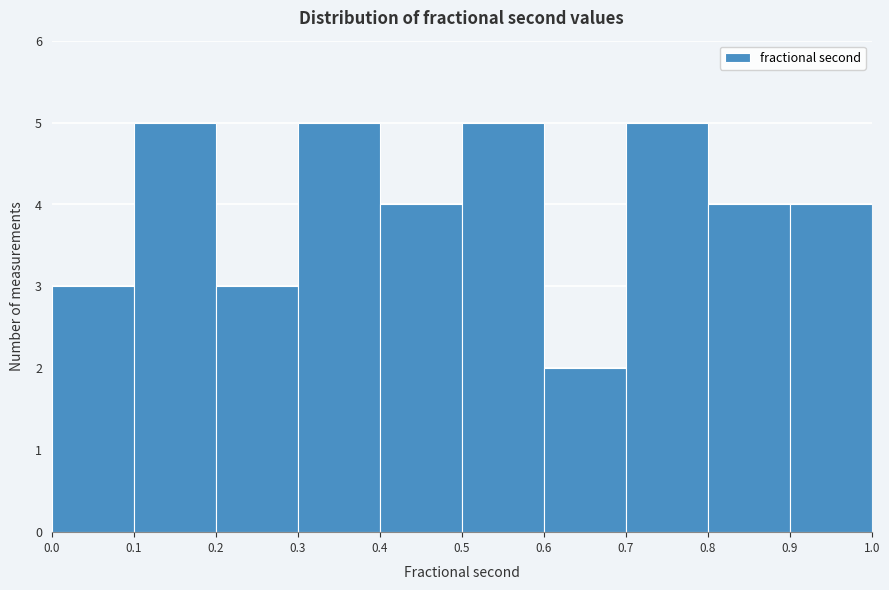

Reading left to right, list every bar in this chart as the range it spans on the x-axis followed by its height. The values are not printed on the chart, so give them approximately, as read against the axis.

0.0 to 0.1: 3
0.1 to 0.2: 5
0.2 to 0.3: 3
0.3 to 0.4: 5
0.4 to 0.5: 4
0.5 to 0.6: 5
0.6 to 0.7: 2
0.7 to 0.8: 5
0.8 to 0.9: 4
0.9 to 1.0: 4